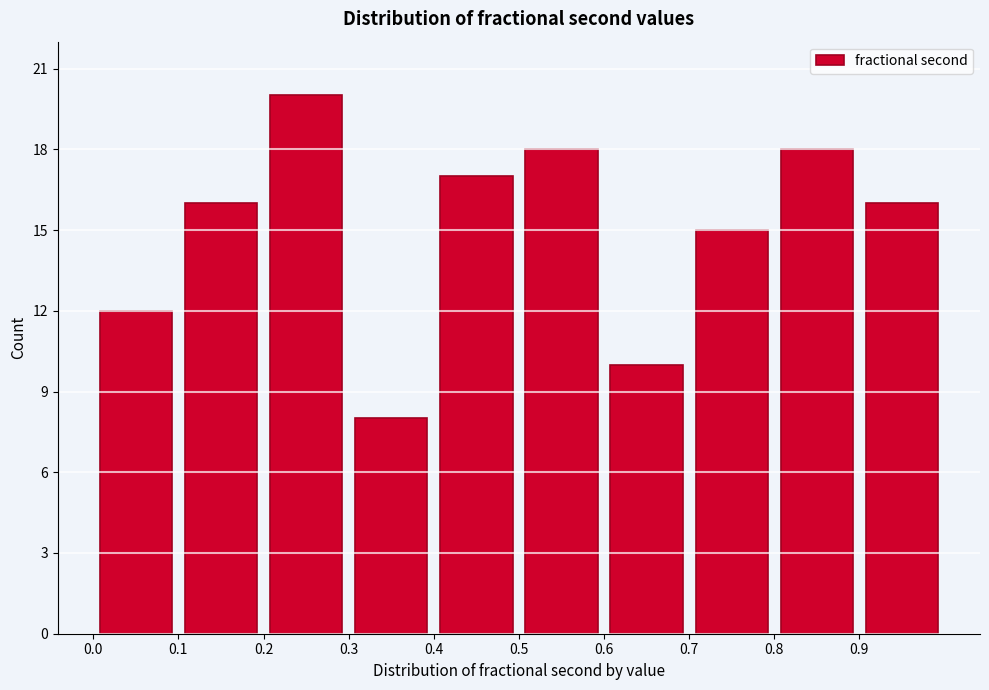

Which range on the x-axis has the tallest bar?

0.2 to 0.3